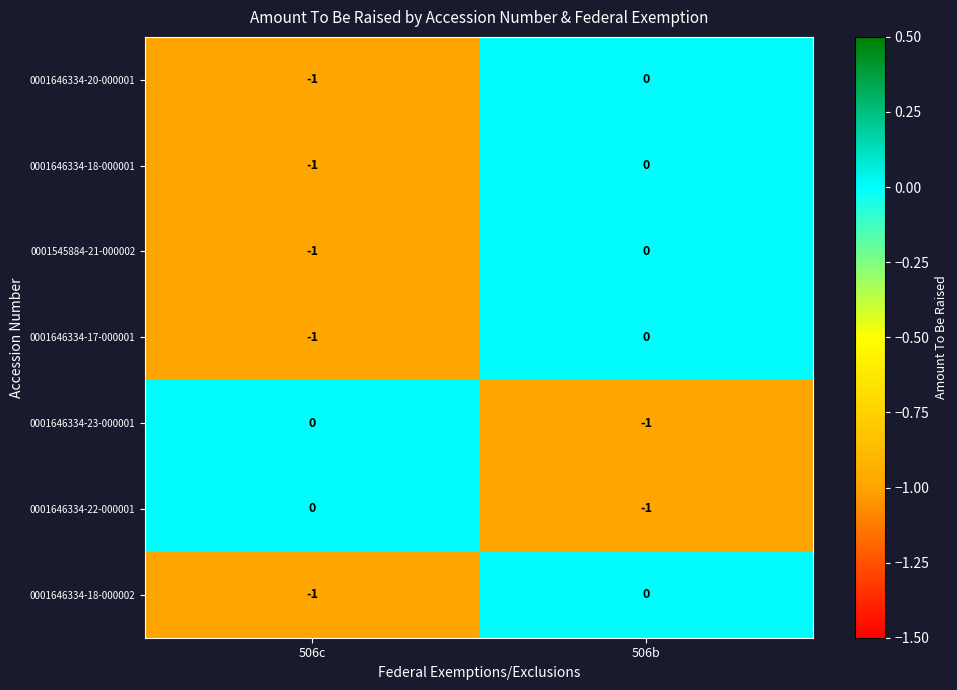

At which label does 0001646334-22-000001 reach its peak?

506c